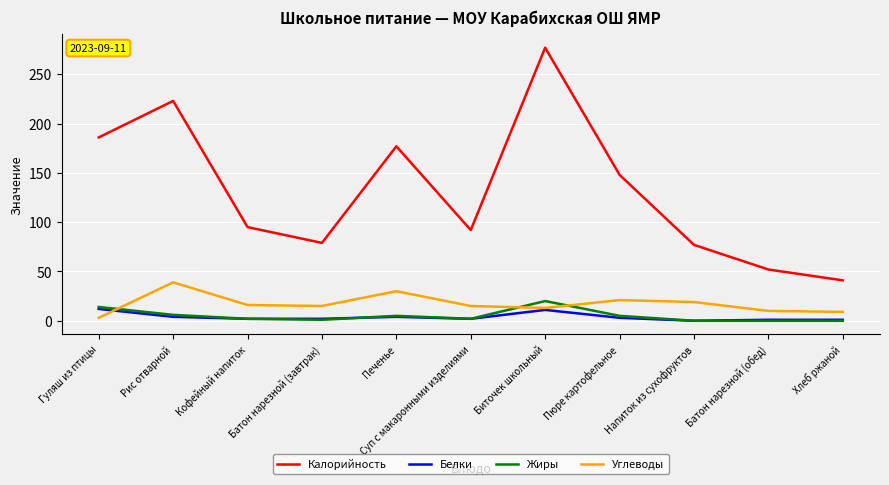

The Углеводы series shows 54 at Рис отварной. True or false?

False